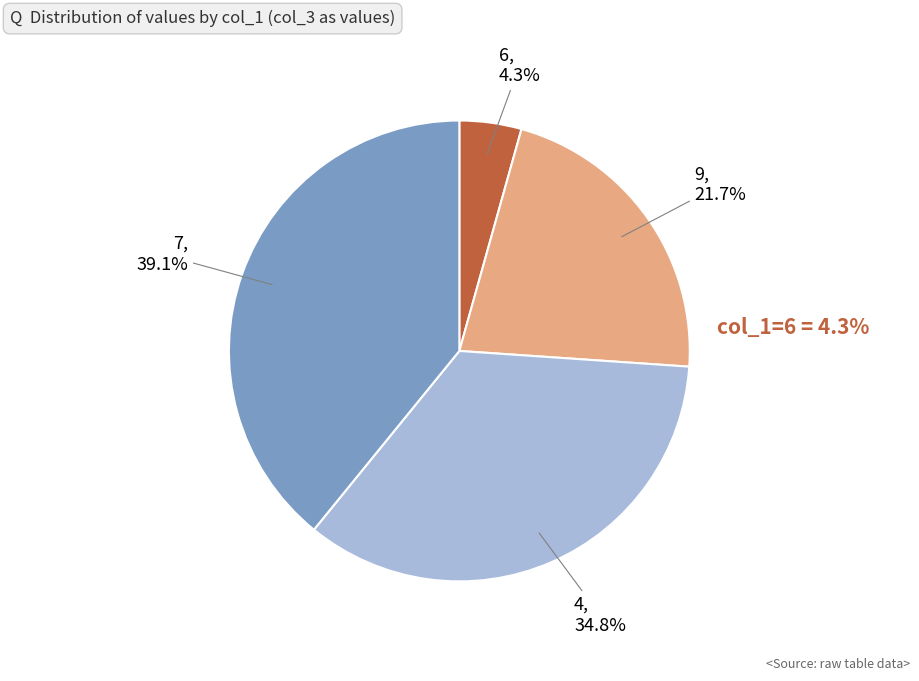

What percentage is NOT represented by 9?

78.3%